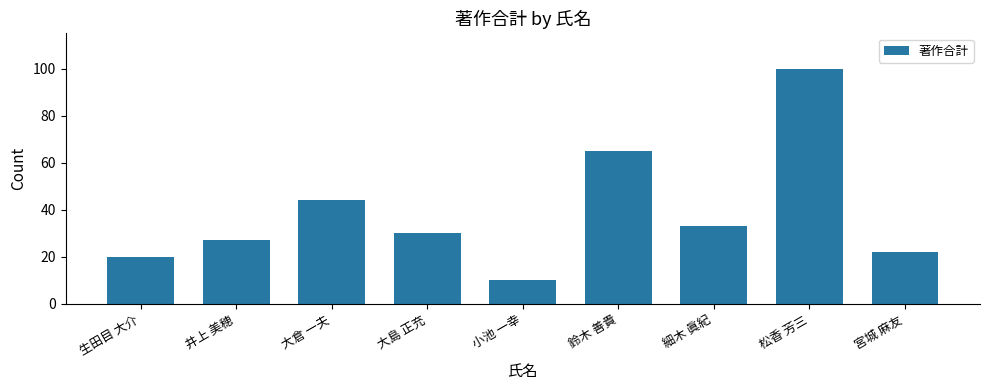

Is it true that the value at 小池 一幸 is 14?

False